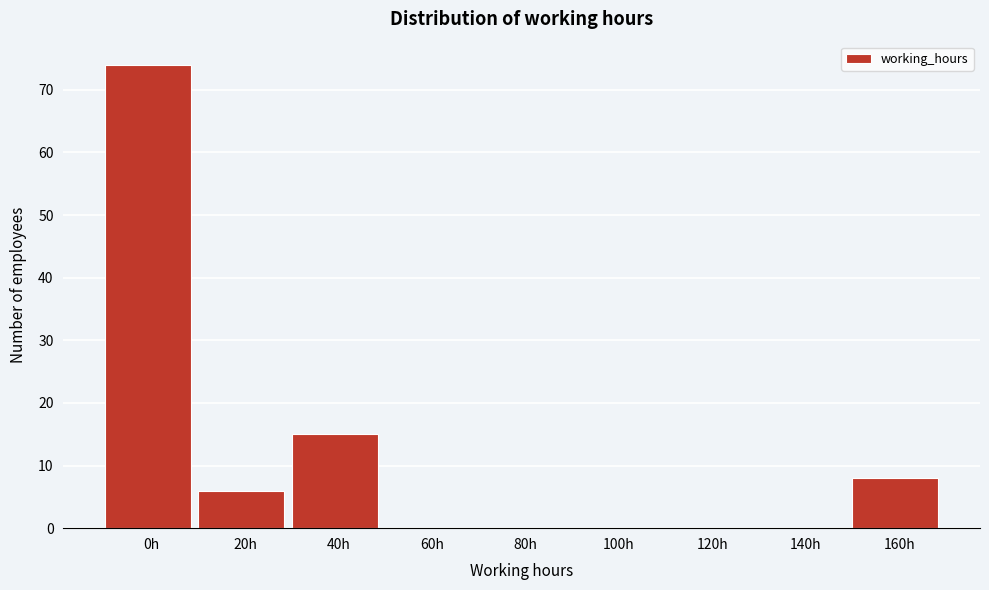

Reading left to right, what are all the values shown in this chart?

0h=74	20h=6	40h=15	60h=0	80h=0	100h=0	120h=0	140h=0	160h=8